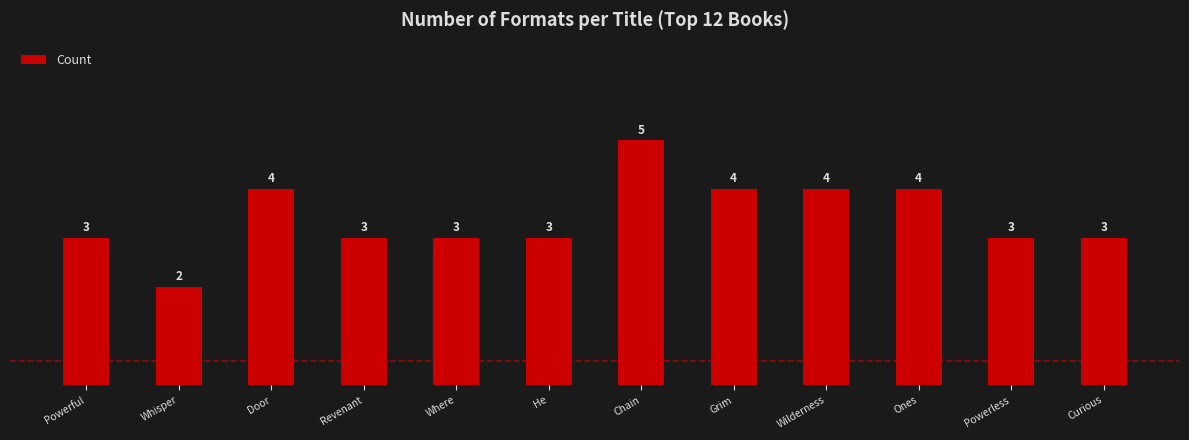

What is the minimum value shown in the chart?

2